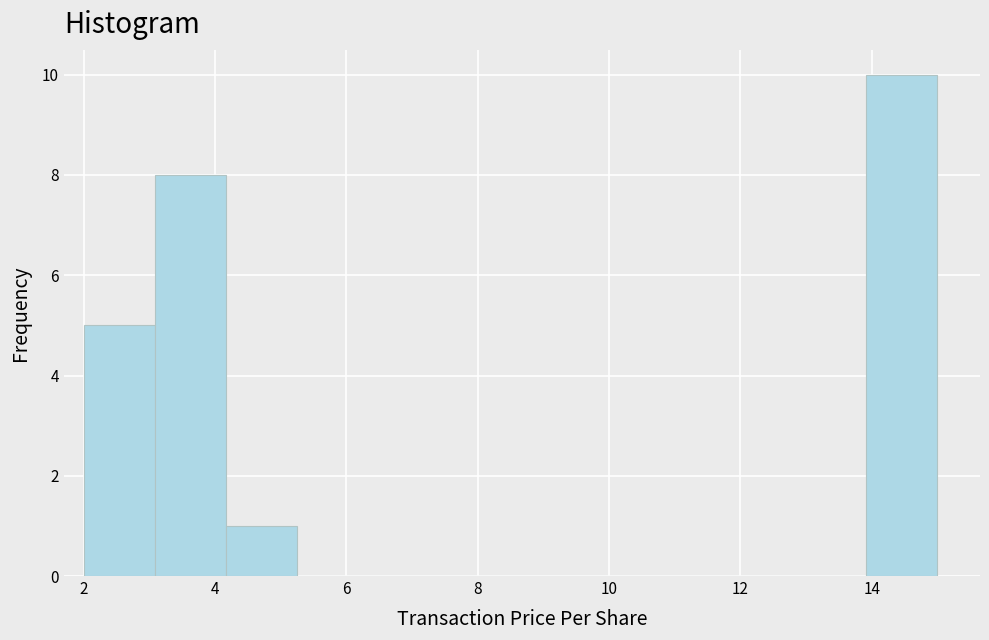

How tall is the bar that spans 14.0 to 15.0 on the x-axis? Neither the bar edges nor the heights are printed on the chart, so give them approximately, as read against the axes.

10